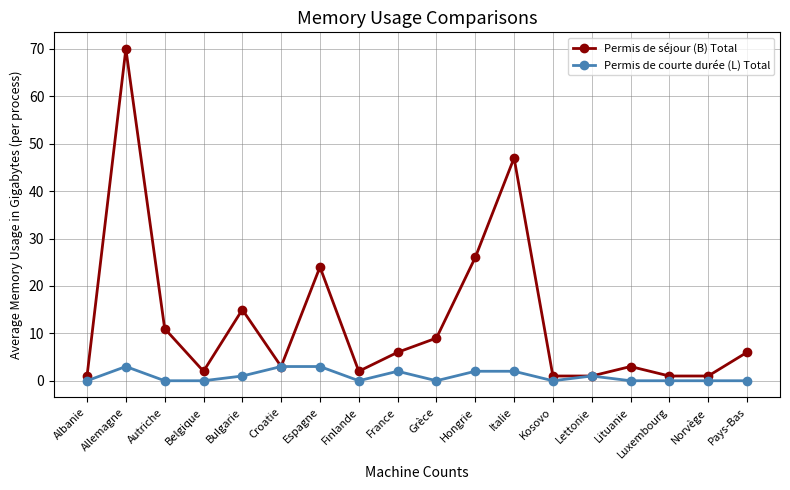

Reading left to right, transcribe all the data shown in this chart.

Permis de séjour (B) Total: Albanie=1	Allemagne=70	Autriche=11	Belgique=2	Bulgarie=15	Croatie=3	Espagne=24	Finlande=2	France=6	Grèce=9	Hongrie=26	Italie=47	Kosovo=1	Lettonie=1	Lituanie=3	Luxembourg=1	Norvège=1	Pays-Bas=6
Permis de courte durée (L) Total: Albanie=0	Allemagne=3	Autriche=0	Belgique=0	Bulgarie=1	Croatie=3	Espagne=3	Finlande=0	France=2	Grèce=0	Hongrie=2	Italie=2	Kosovo=0	Lettonie=1	Lituanie=0	Luxembourg=0	Norvège=0	Pays-Bas=0